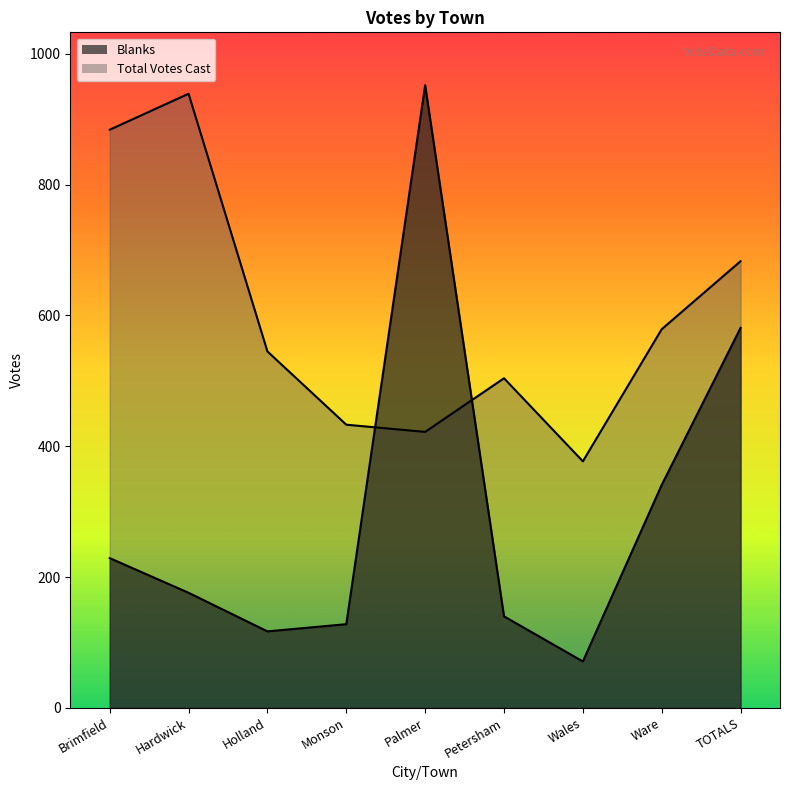

Reading left to right, what are all the values shown in this chart?

Blanks: 229	176	117	128	952	140	71	341	581
Total Votes Cast: 884	939	545	433	422	504	377	579	683